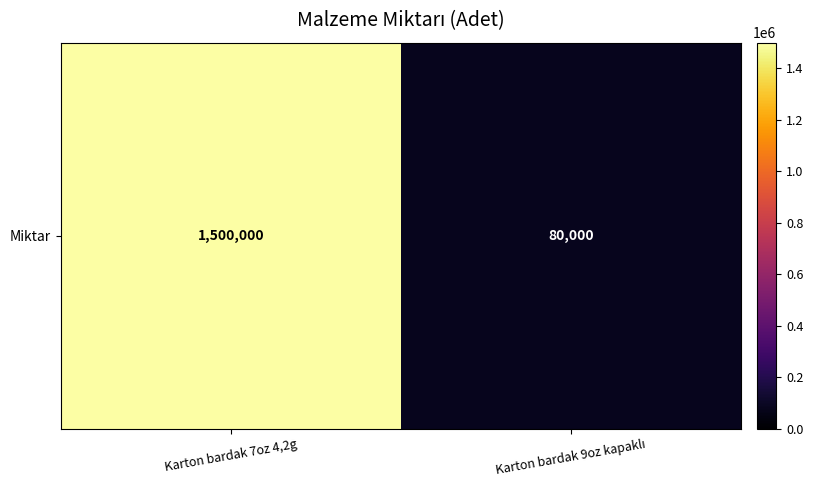

What is the sum of all values?

1580000